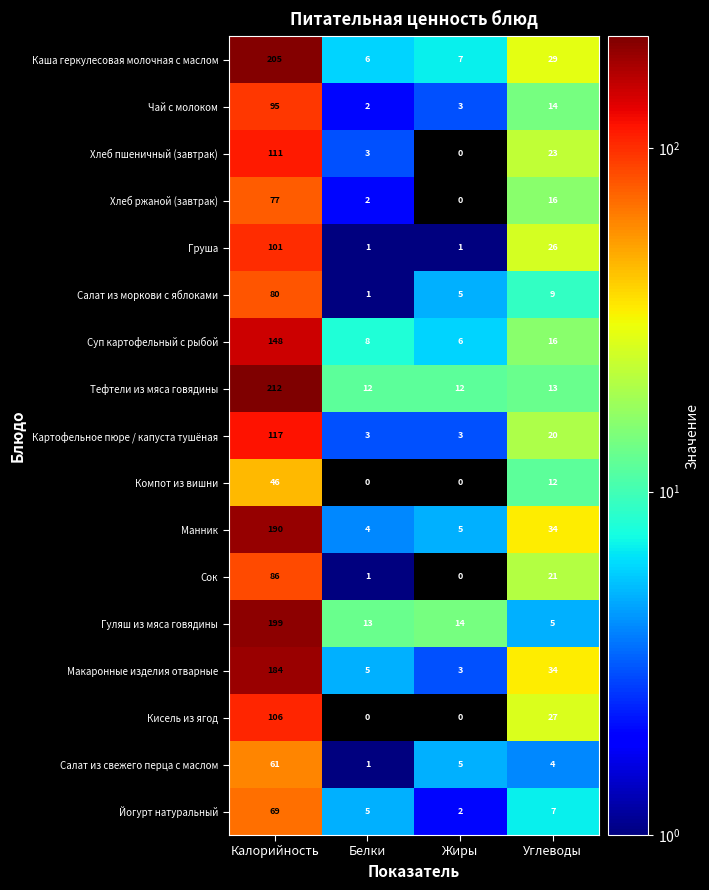

Count the number of categories in the chart.

4